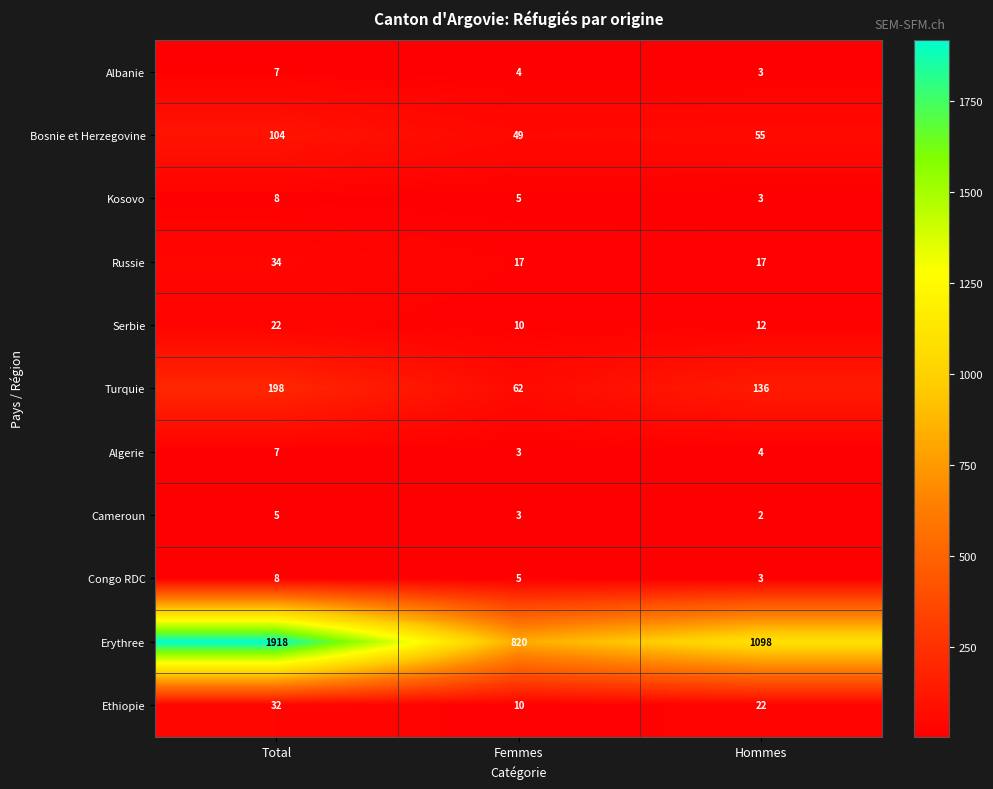

How many Kosovo values are between 3 and 8?

3